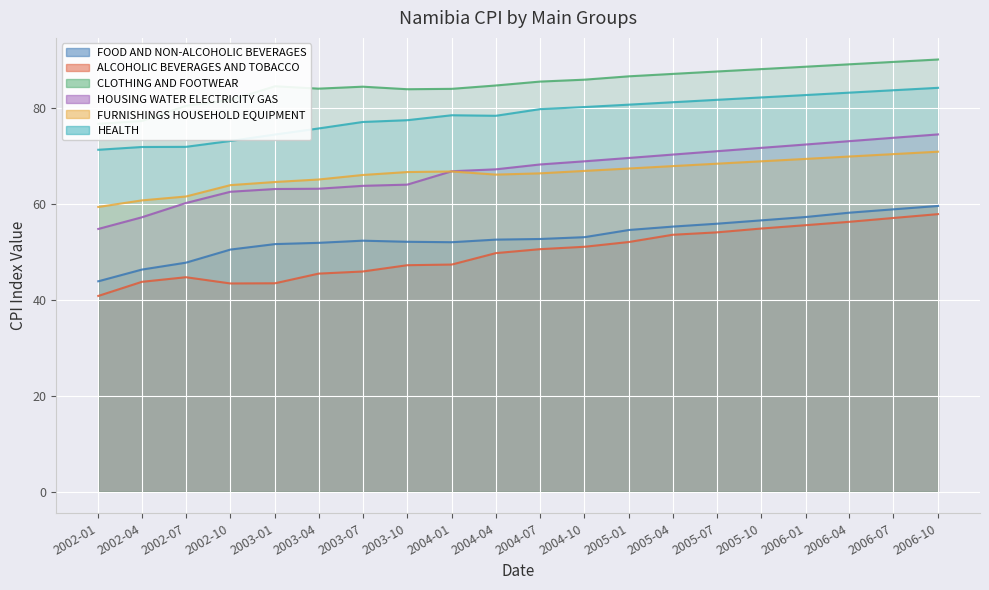

How many data points in FURNISHINGS HOUSEHOLD EQUIPMENT are above 66?

13